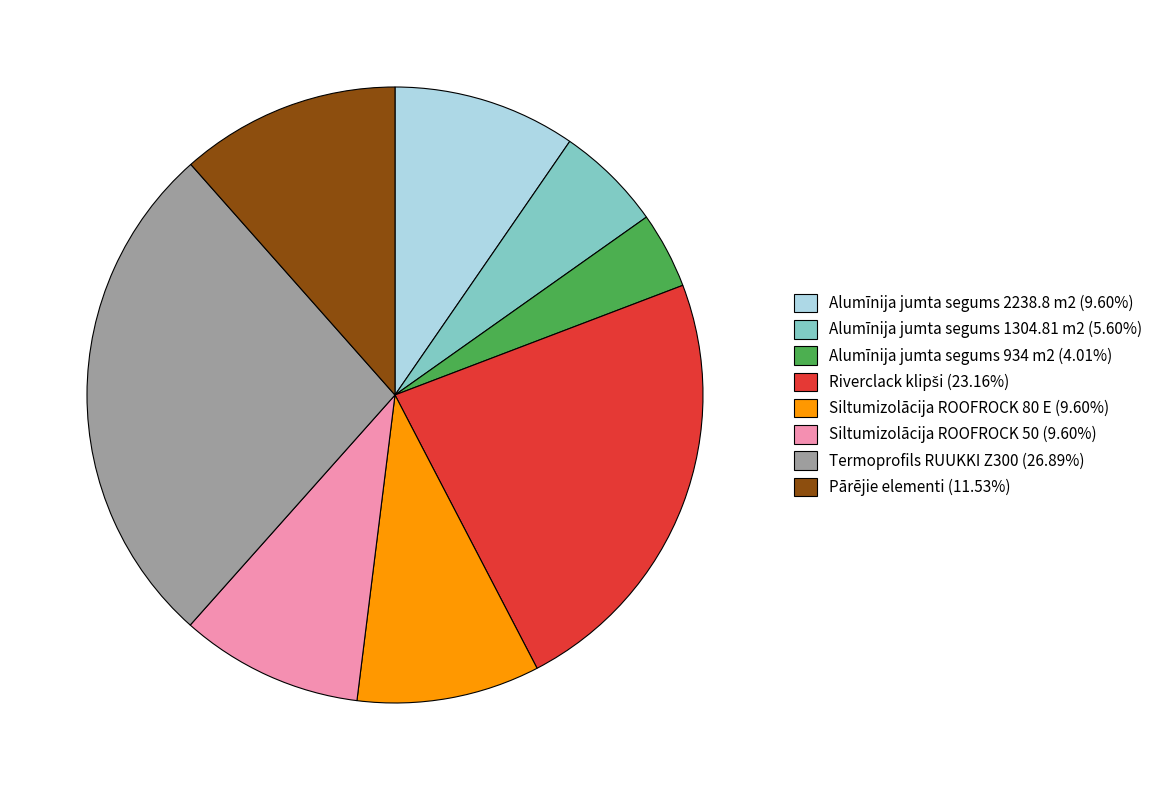

How many slices are in this pie chart?

8